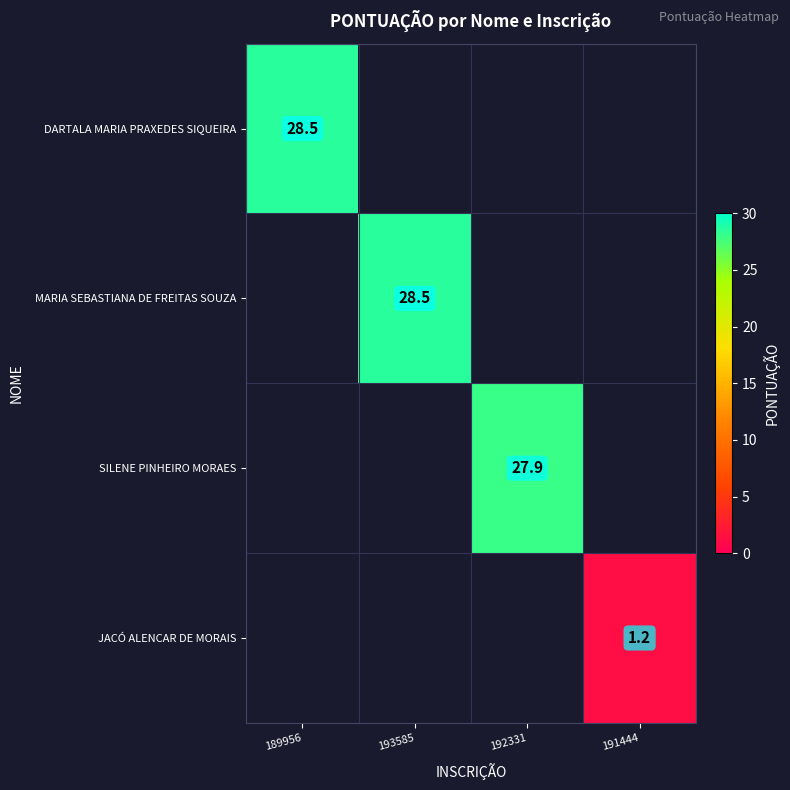

Which has a higher value, 193585 or 189956?

189956